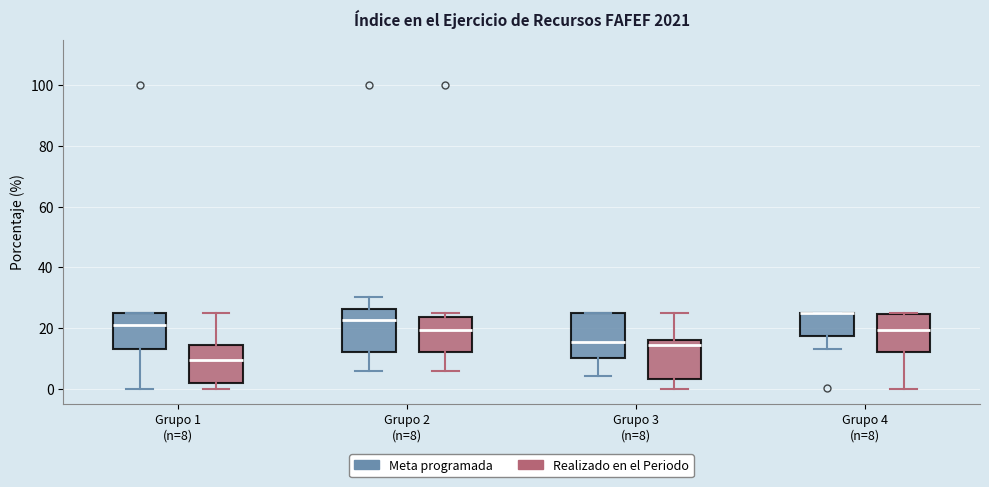

Where is the lower edge of the box for Grupo 1 (n=8) (Meta programada) on the y-axis? The values are not printed on the chart, so give them approximately, as read against the axis.

14